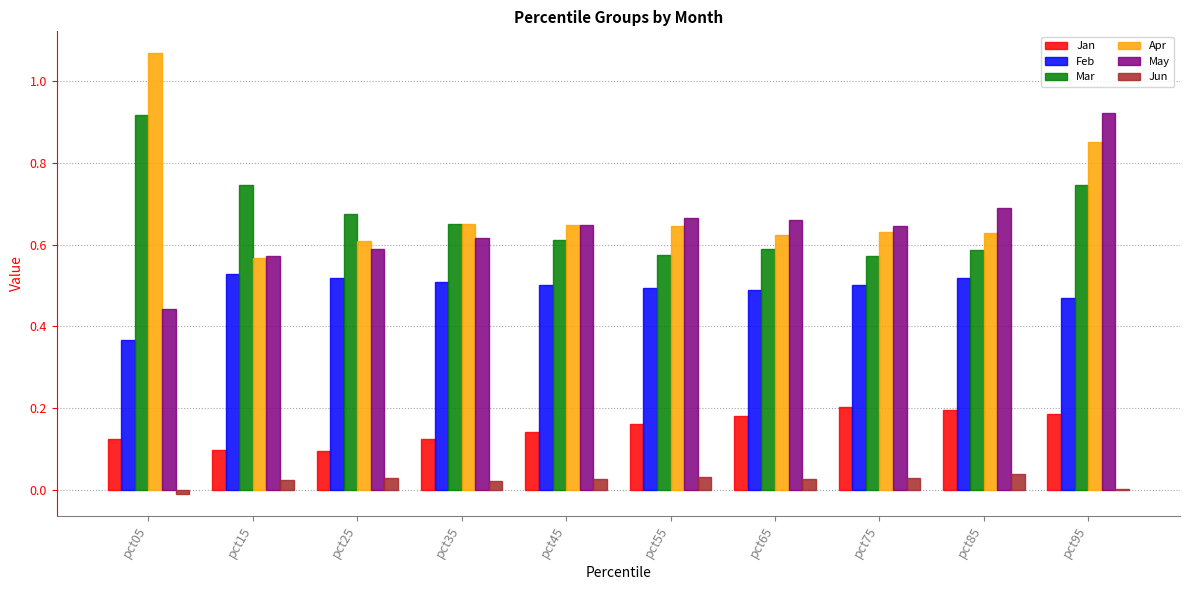

Which series changed the most between pct85 and pct95?

May